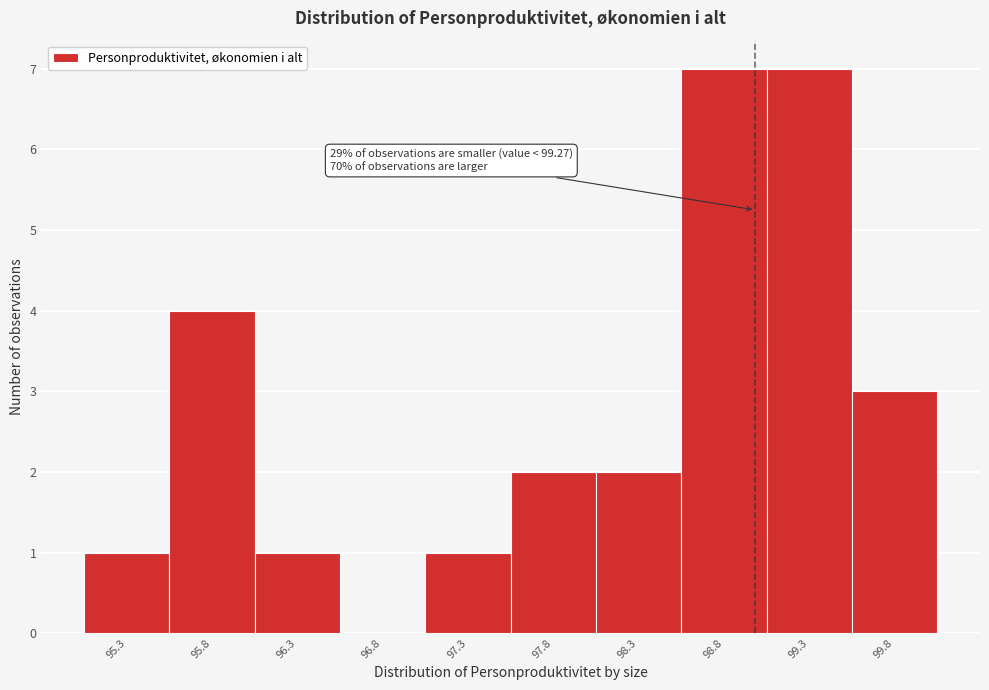

What is the maximum value shown in the chart?

7